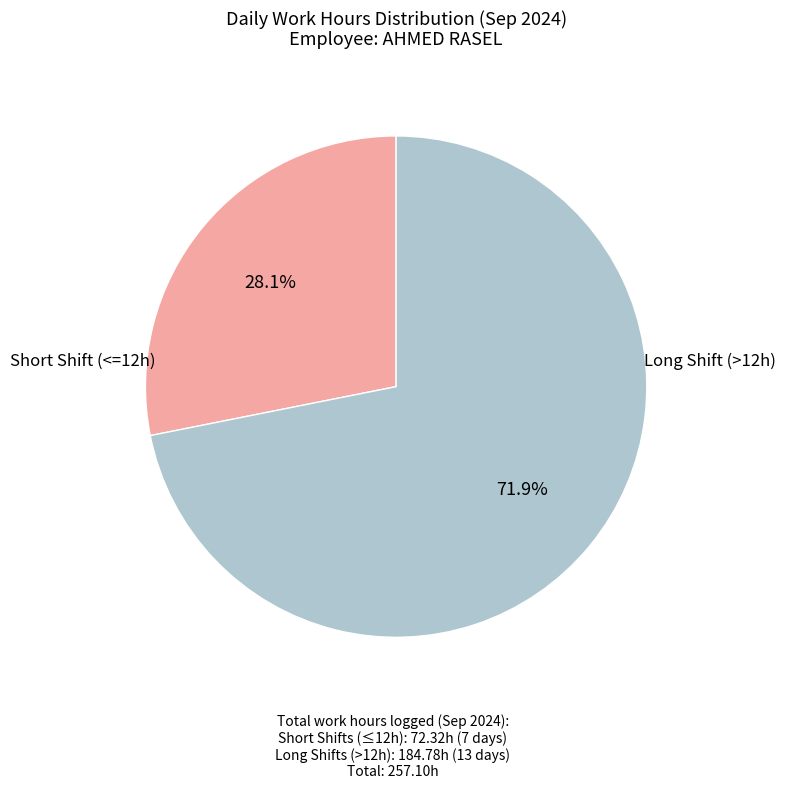

Is there any slice that represents more than half of the pie?

Yes